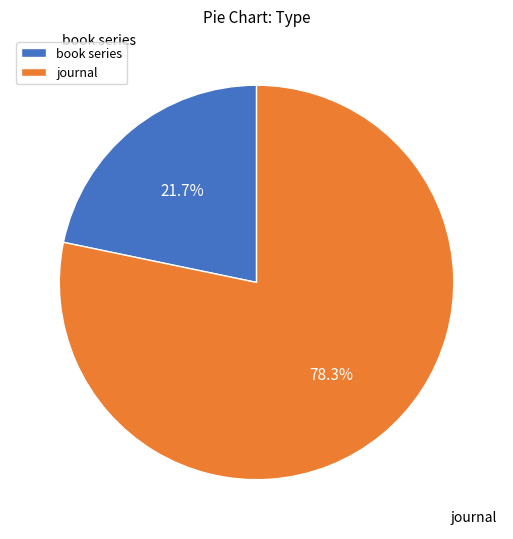

Rank the categories by value from highest to lowest.

journal, book series